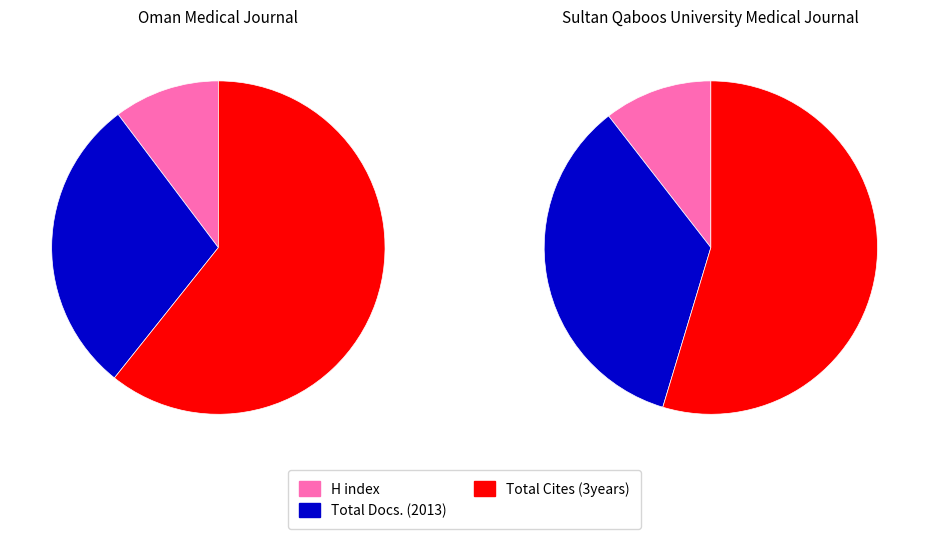

To the nearest percent, what is the combined percentage of Oman Medical Journal and Sultan Qaboos University Medical Journal?

100%